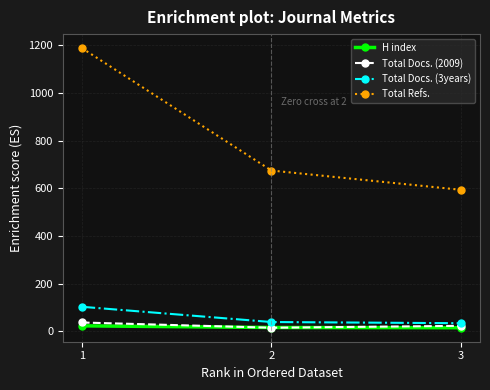

Which series has the largest total across all categories?

Total Refs.